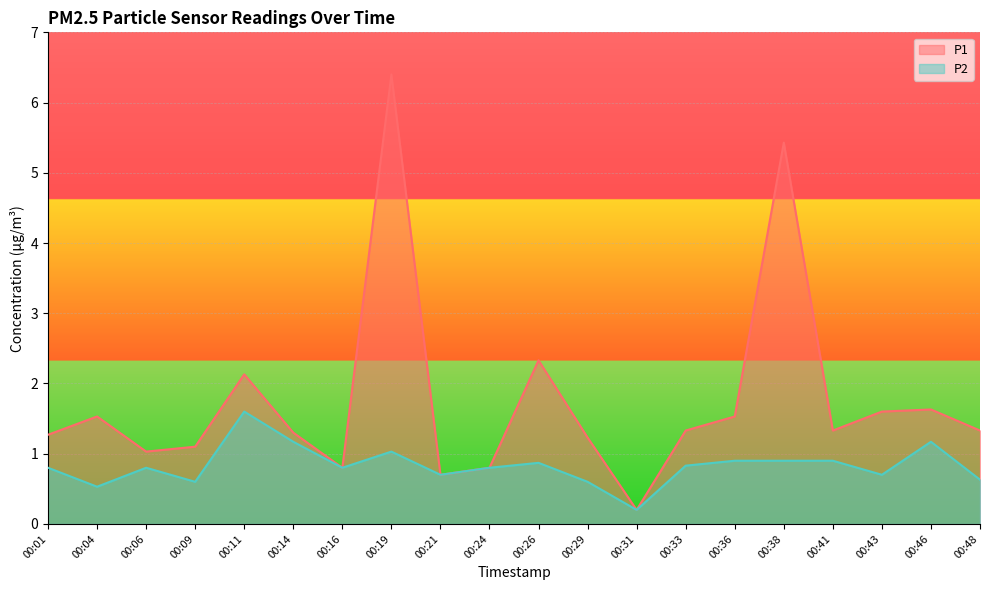

What is the minimum value for P1?

0.2